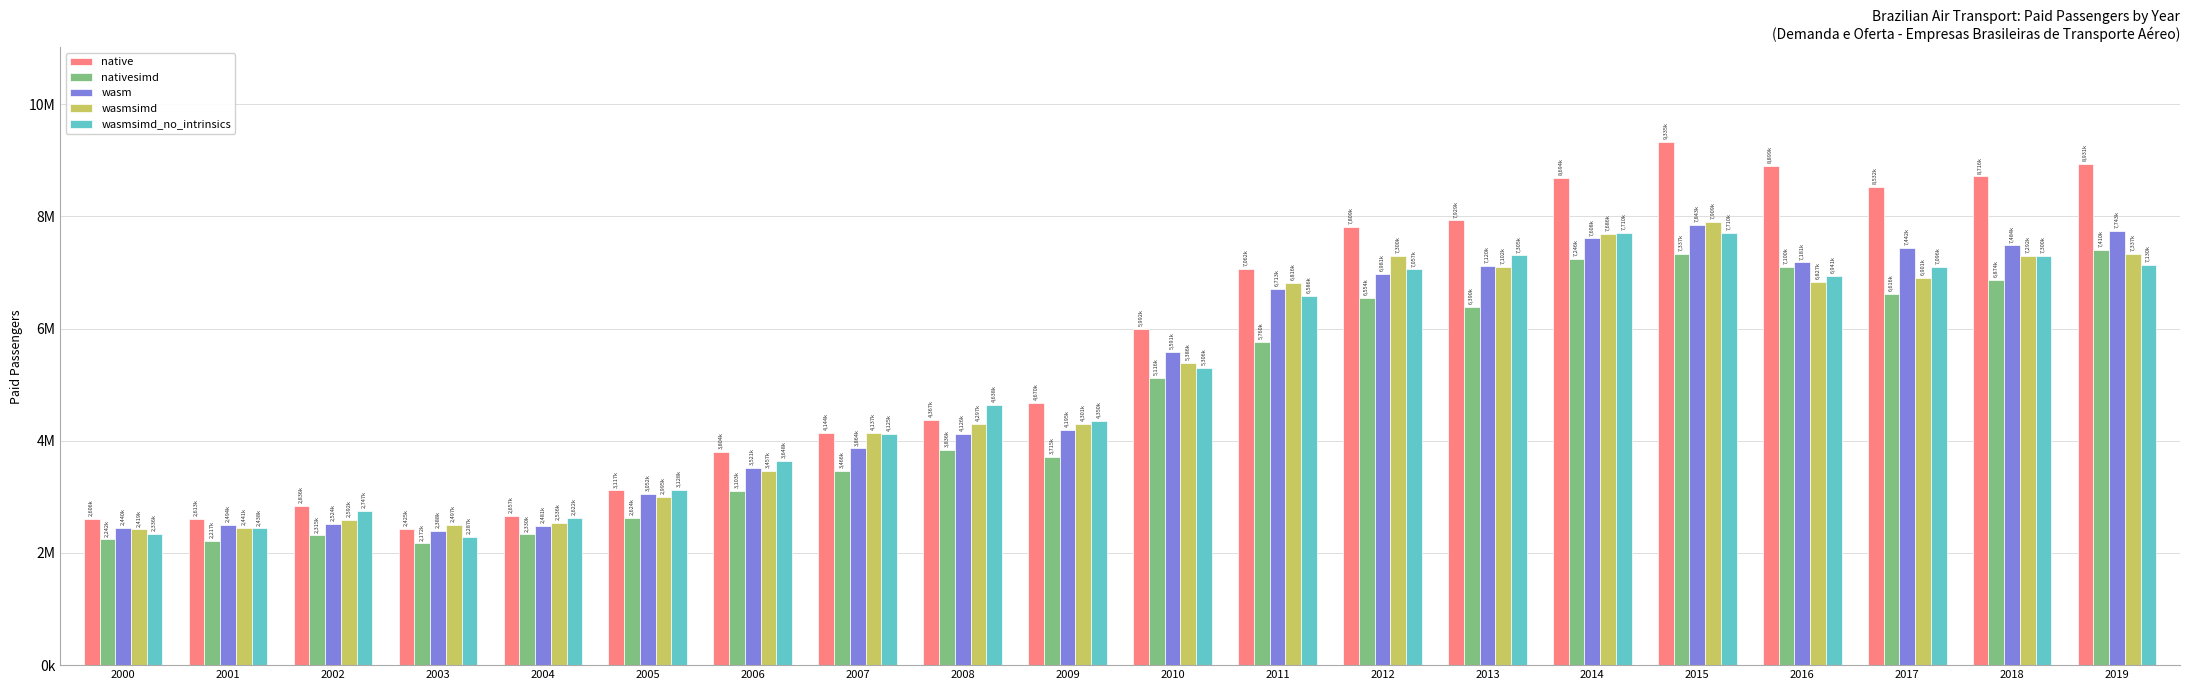

Are the bars grouped side by side (vs. stacked)?

Yes